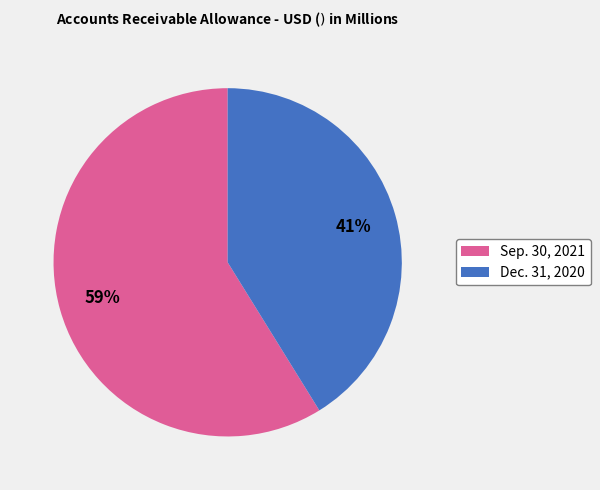

True or false: Sep. 30, 2021 accounts for 53% of the total.

False